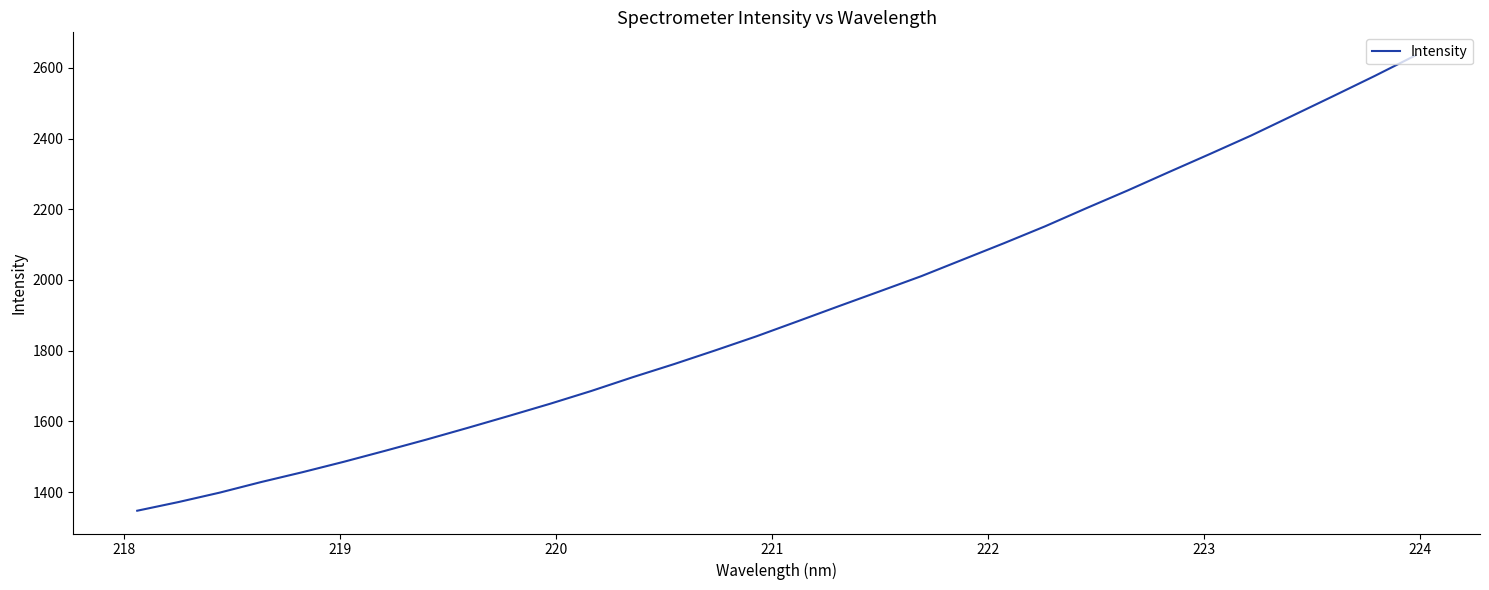

What is the difference between the maximum and minimum values?

1288.2